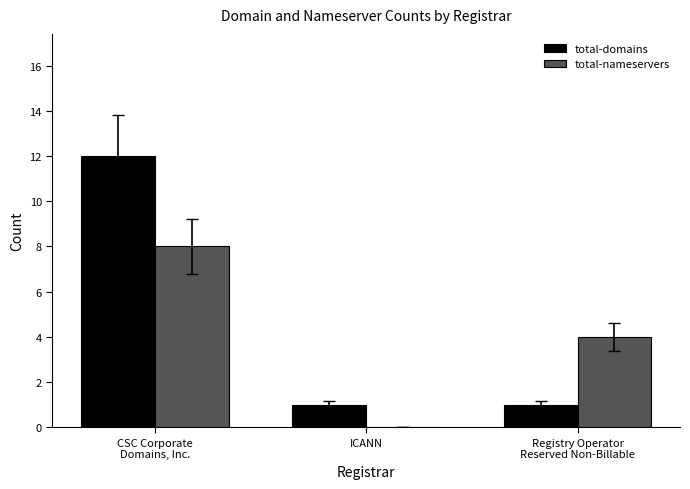

What is the average value of the total-nameservers series?

4